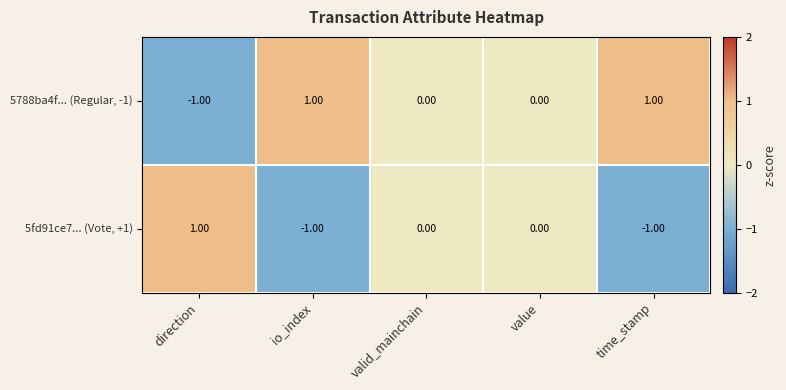

At time_stamp, list the series in order from largest to smallest.

5788ba4f... (Regular, -1), 5fd91ce7... (Vote, +1)